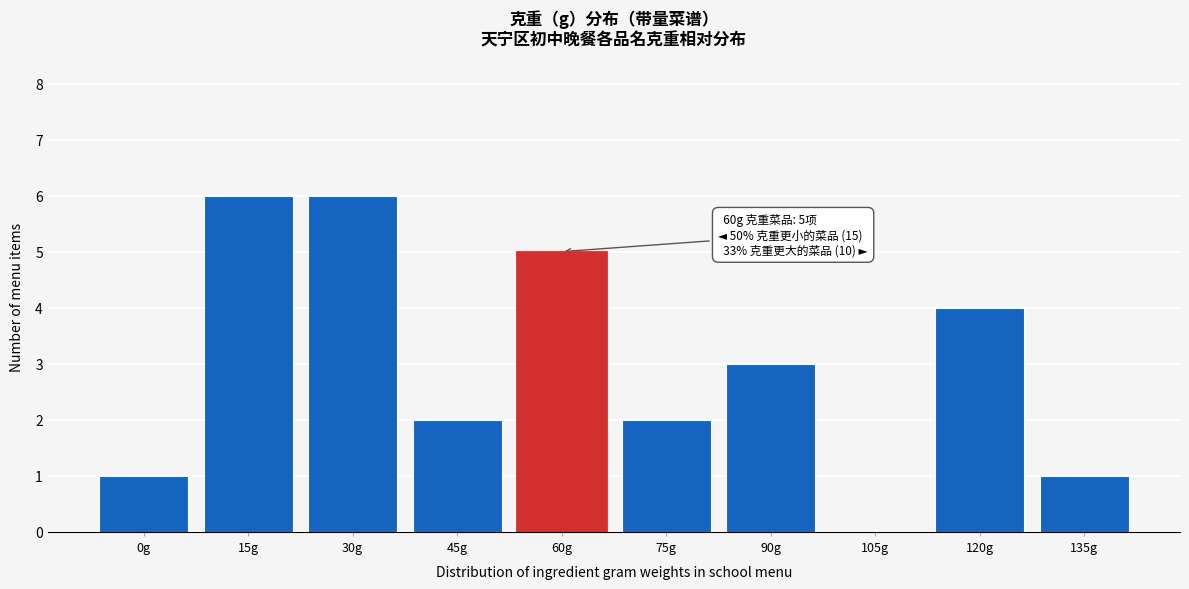

Reading right to left, list all the values displayed in this chart.

135g=1	120g=4	105g=0	90g=3	75g=2	60g=5	45g=2	30g=6	15g=6	0g=1